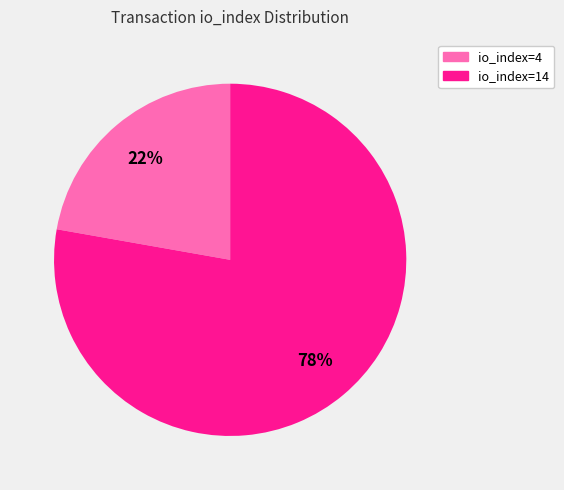

Approximately how many times larger is the value at io_index=14 compared to io_index=4?

3.5